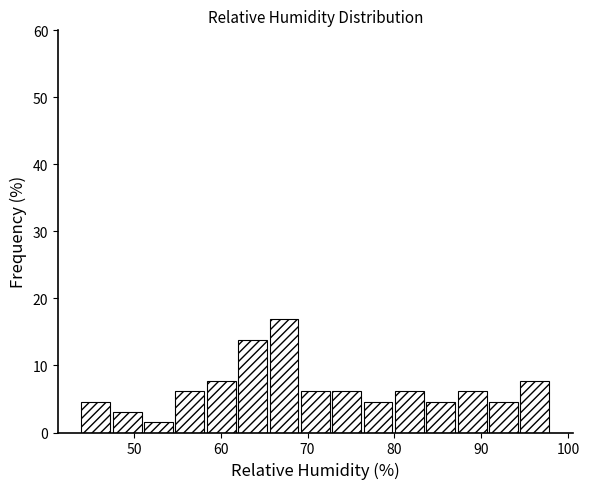

Read against the x-axis, roughly where is the centre of the tallest bar?

67